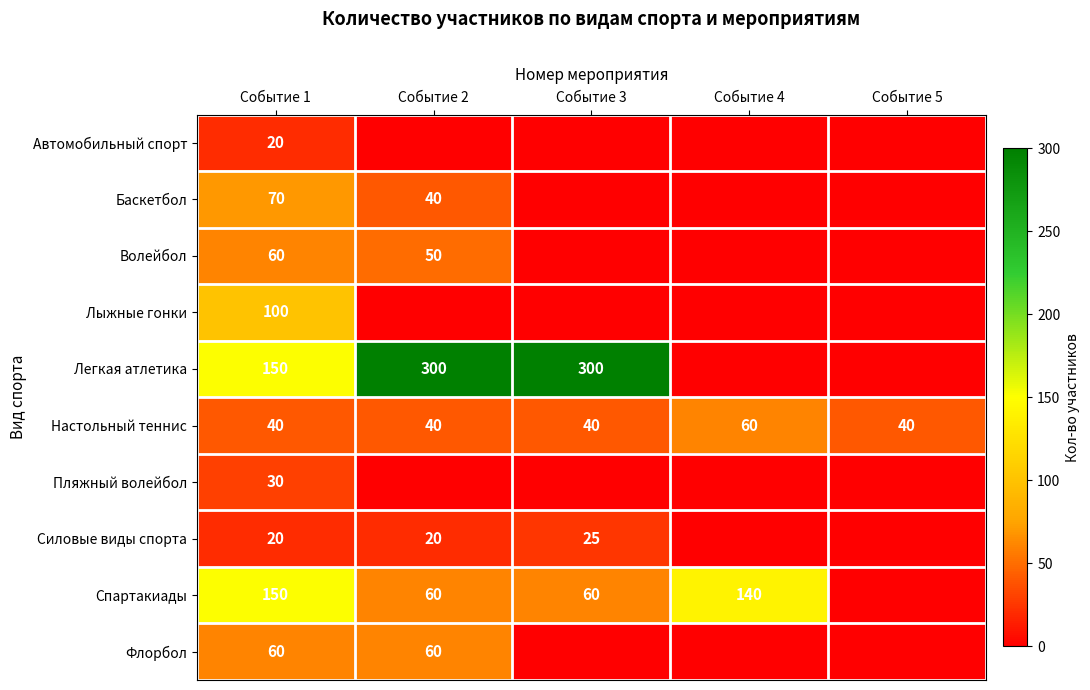

What is the total value across all series at Событие 1?

700